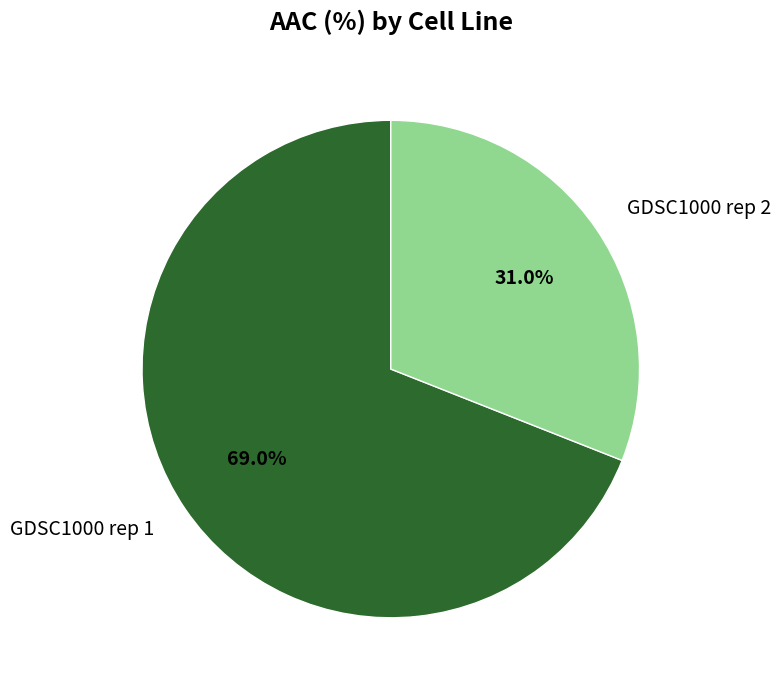

Which has a higher value, GDSC1000 rep 1 or GDSC1000 rep 2?

GDSC1000 rep 1